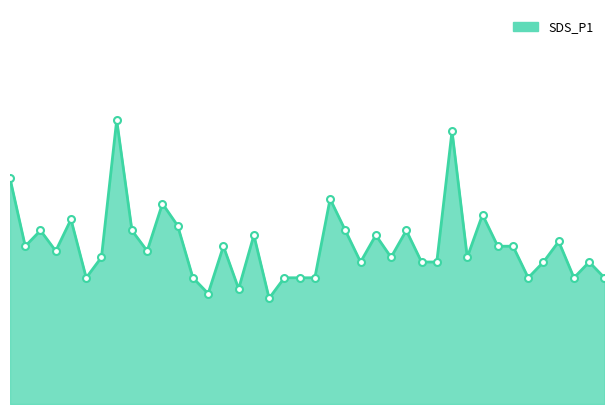

How many interior local valleys (lower than both neighbors) does the data have?

12